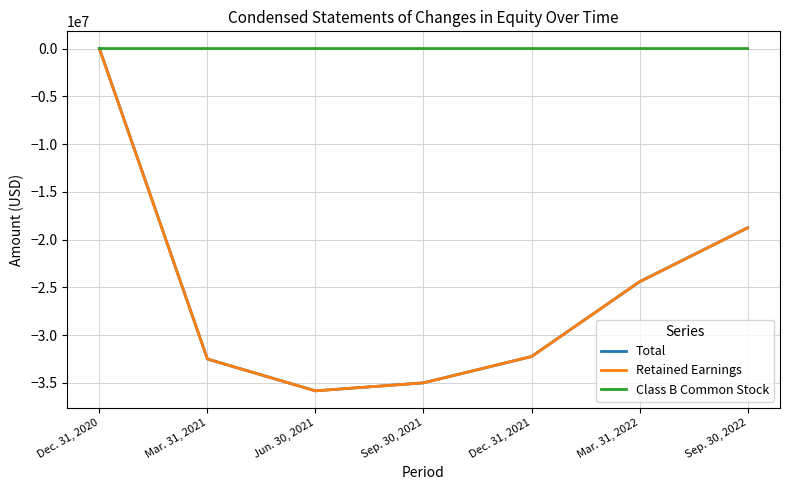

What is the approximate value of Retained Earnings at Sep. 30, 2021?

-34993130